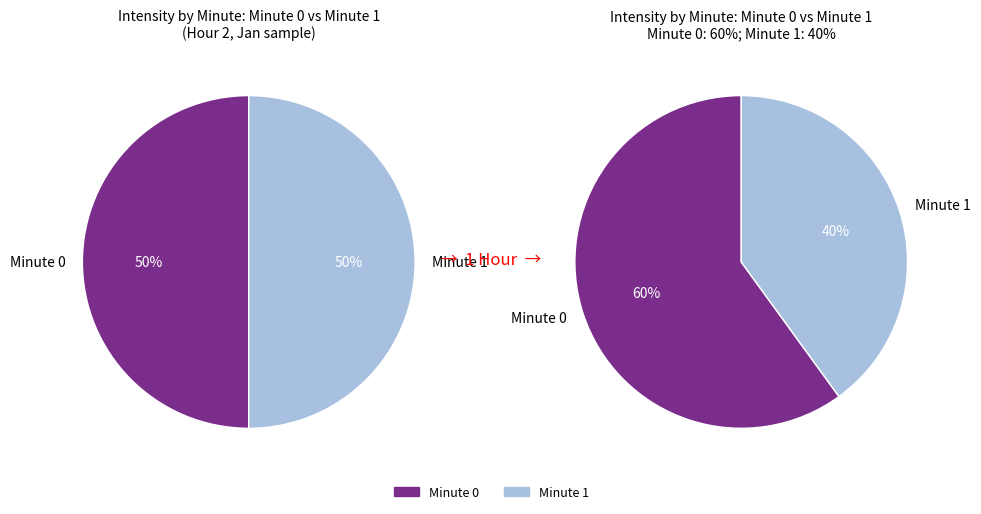

To the nearest percent, what is the combined percentage of 0 and 1?

100%